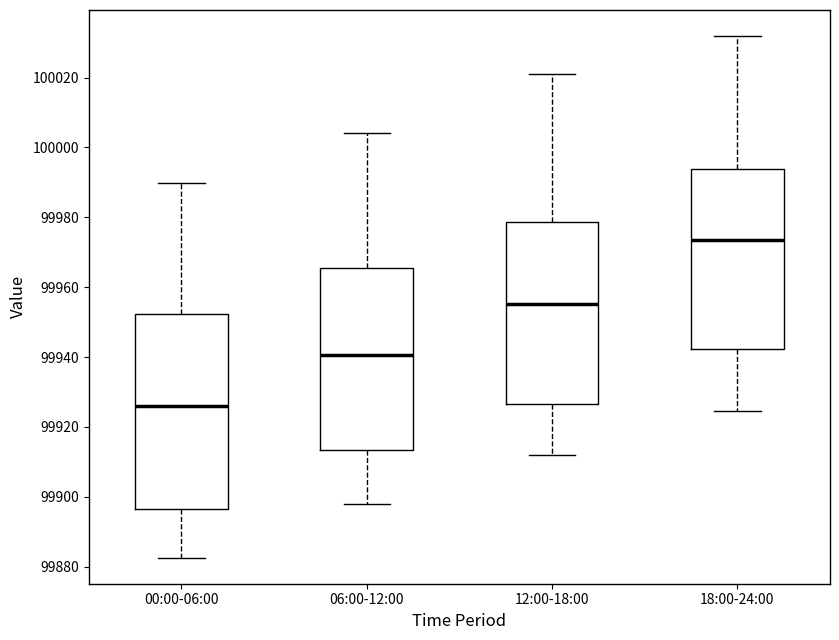

Which box is the tallest, from its lower edge to its upper edge?

00:00-06:00